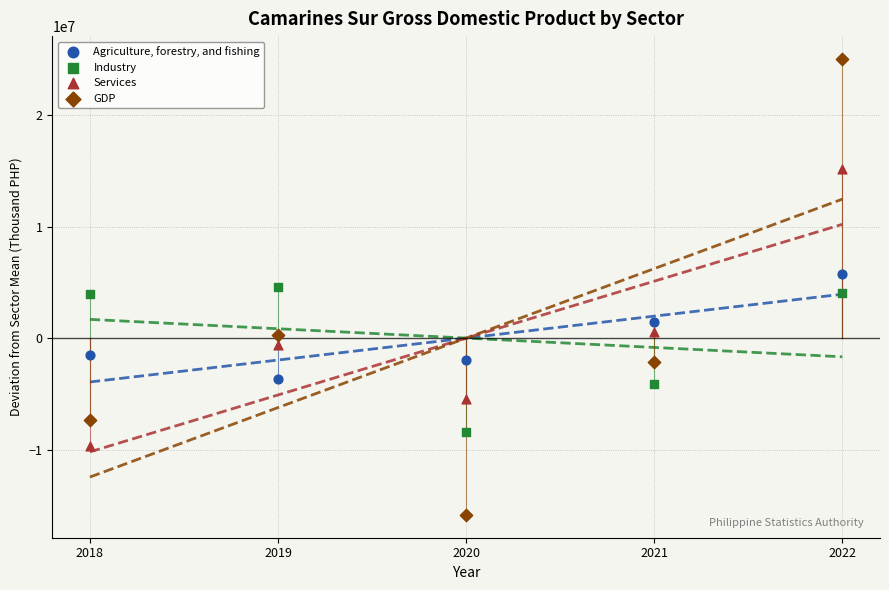

Which series contains the lowest Y value?

GDP